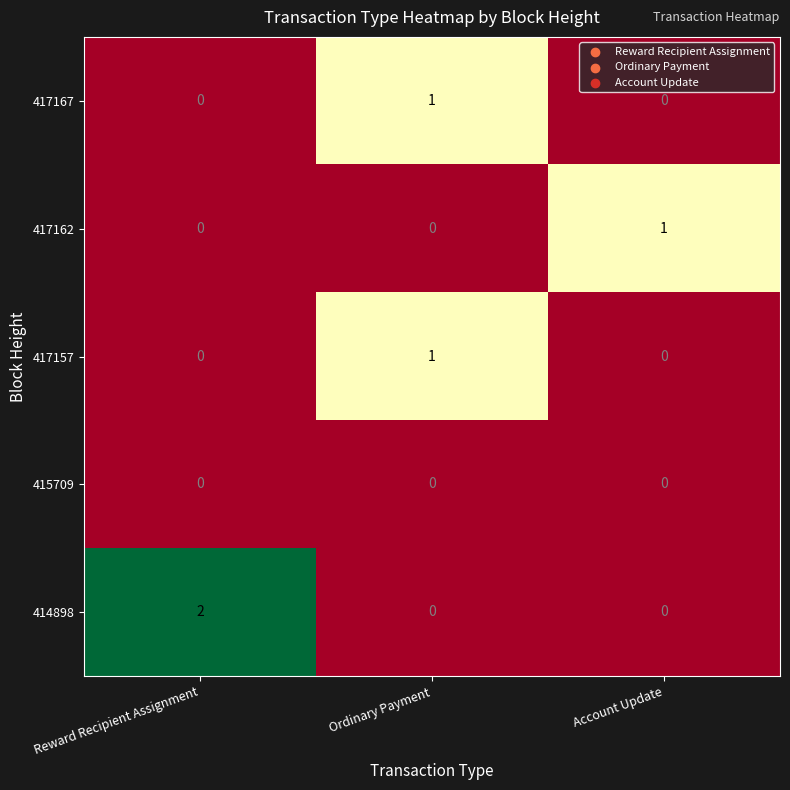

Which series has the widest spread of values?

414898